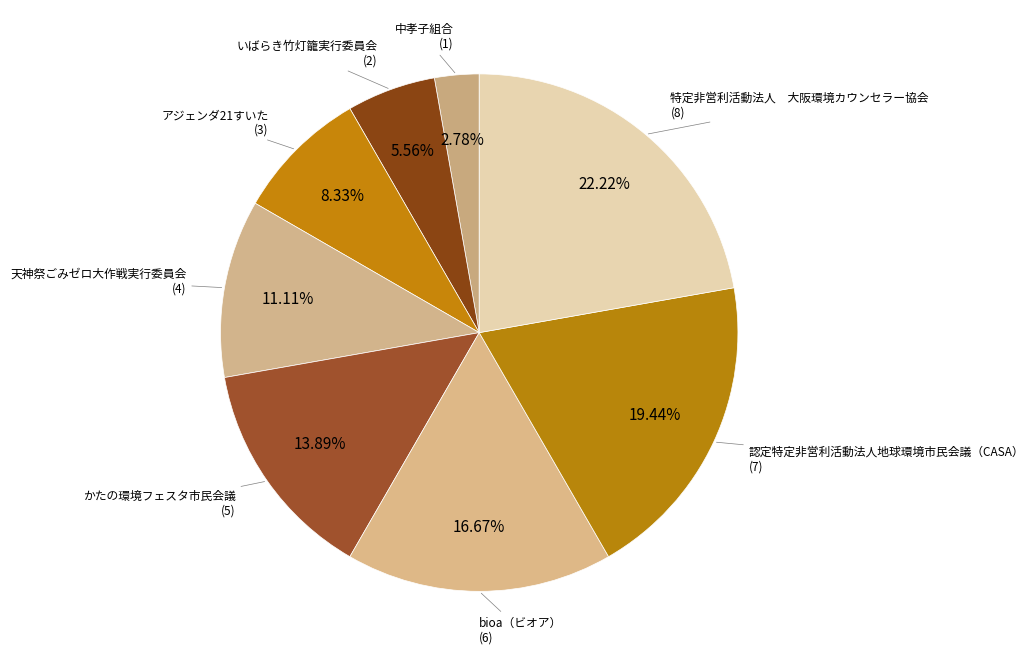

Count the number of slices in the pie.

8